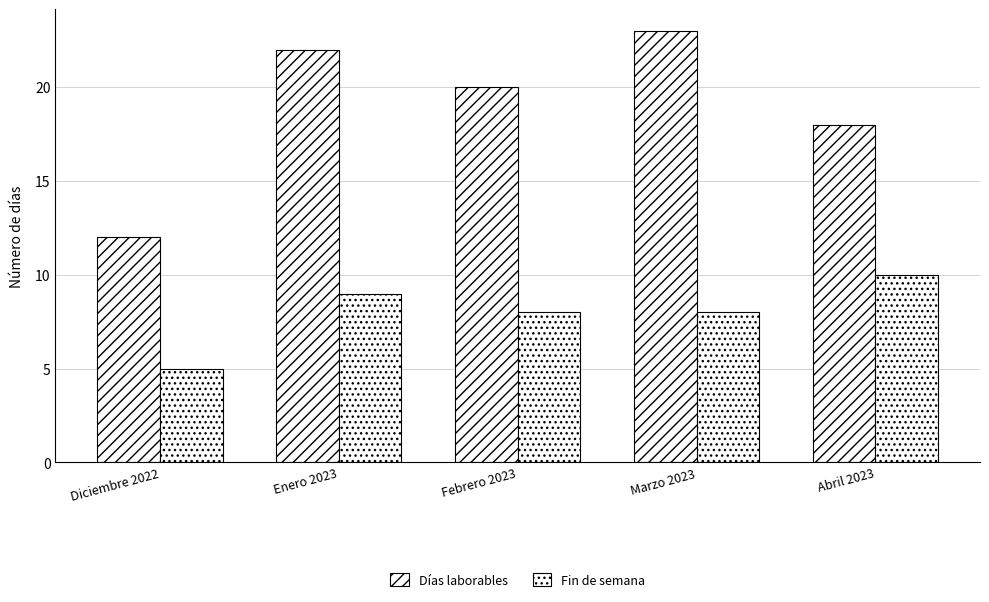

Which series has the largest range (max minus min)?

Días laborables